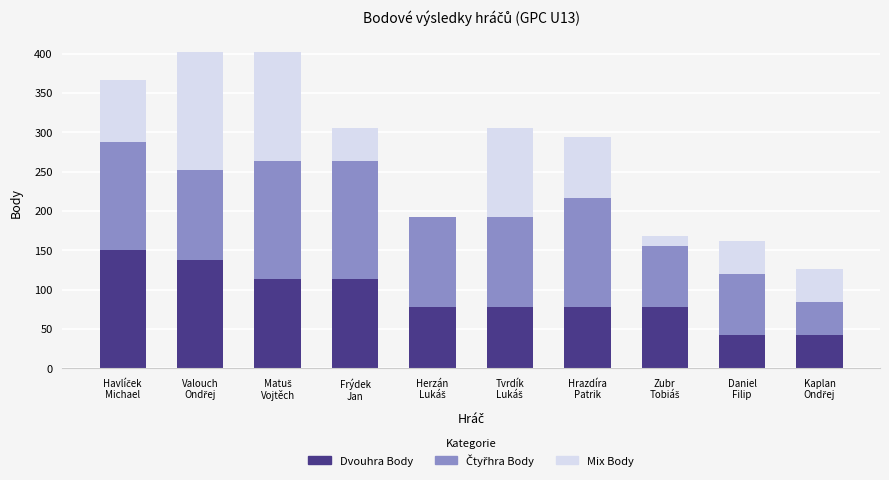

What is the sum of all Dvouhra Body values?

912